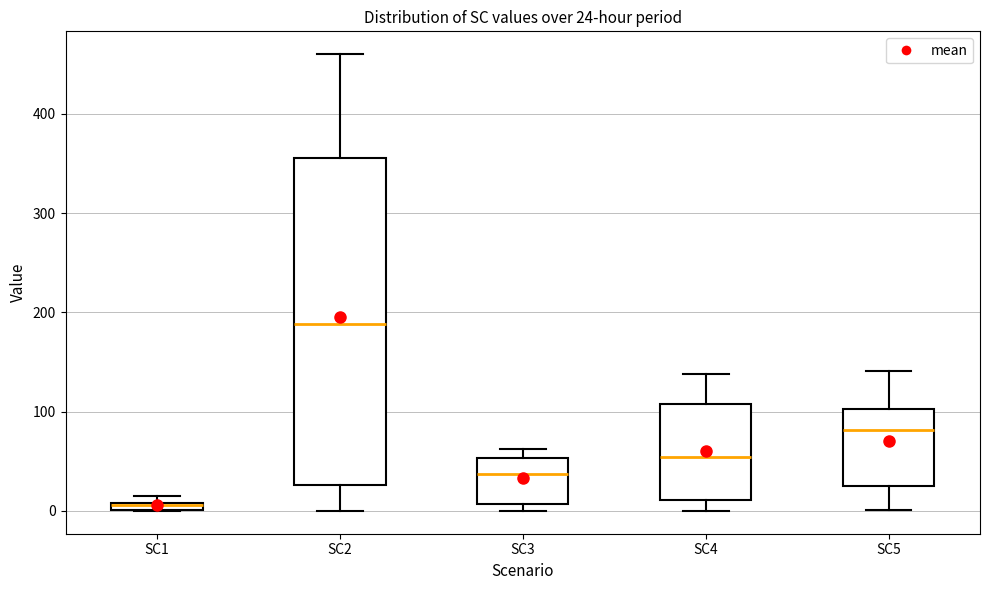

Comparing the boxes themselves (not the whiskers), which one is the tallest?

SC2